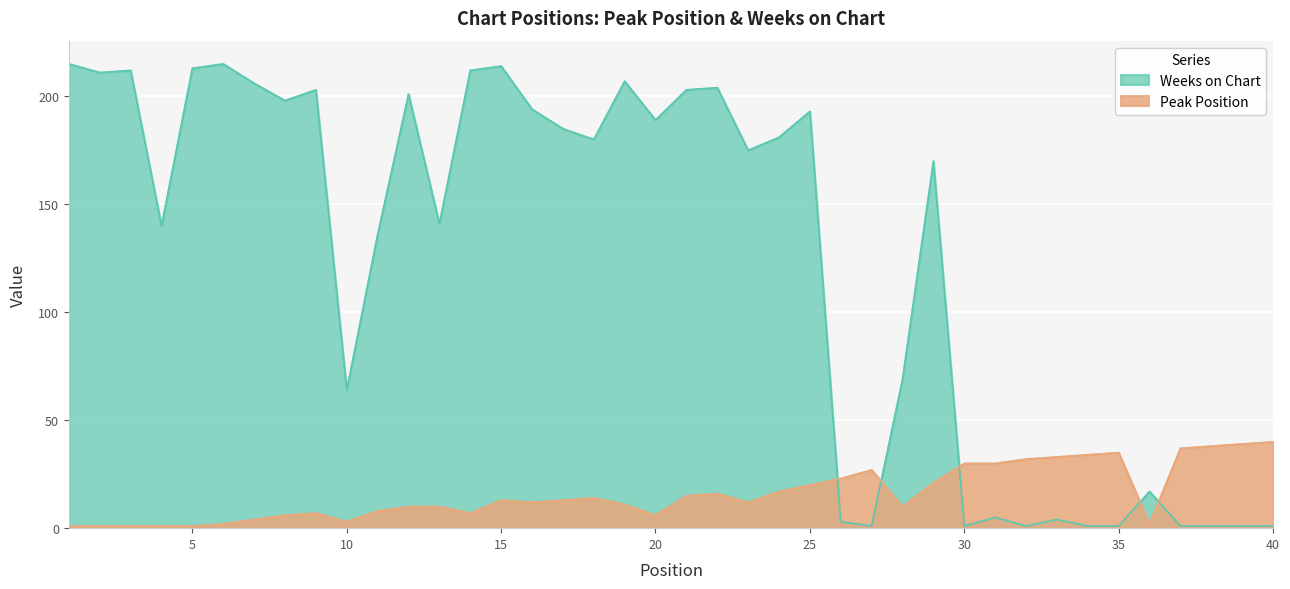

What value does the Peak Position series have at 35?

35